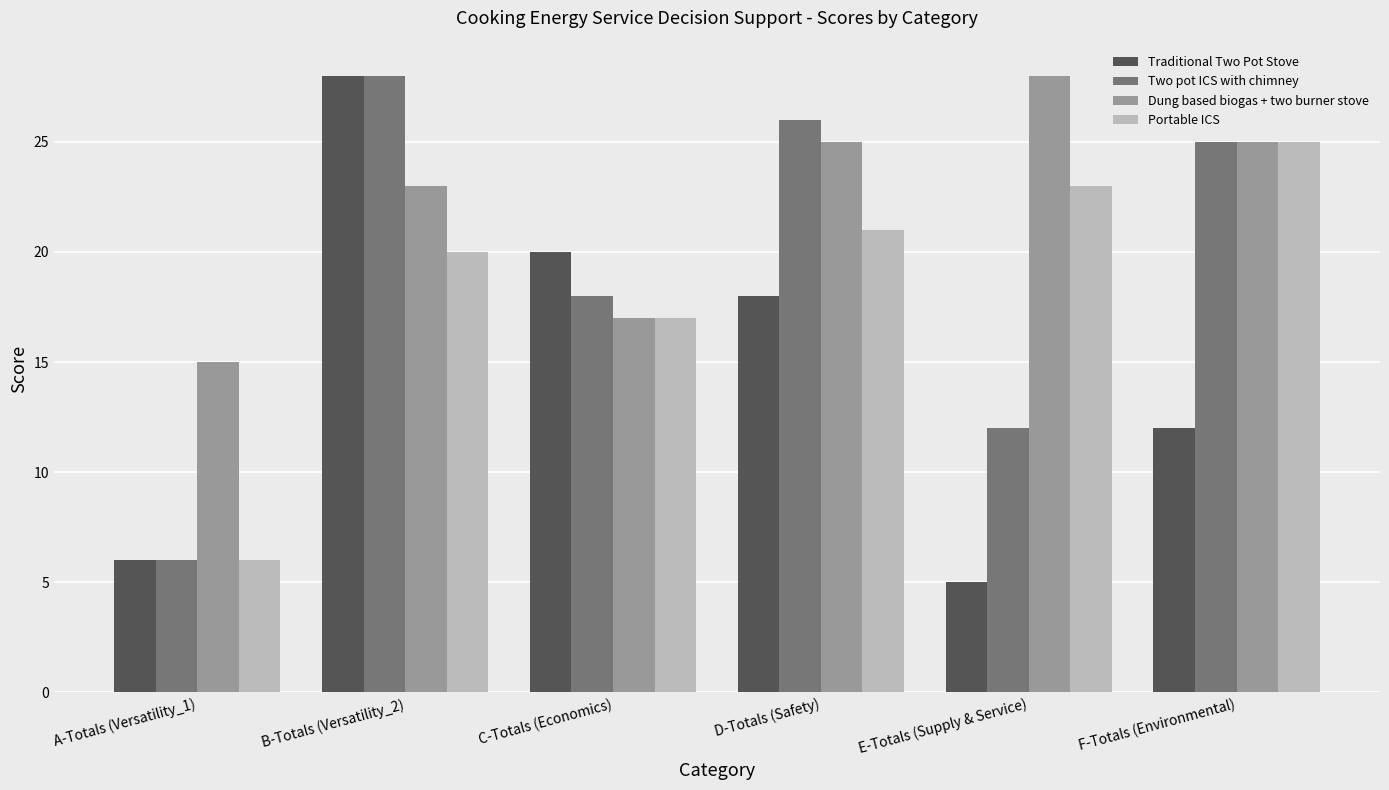

What is the label of the 5th bar from the left?

E-Totals (Supply & Service)